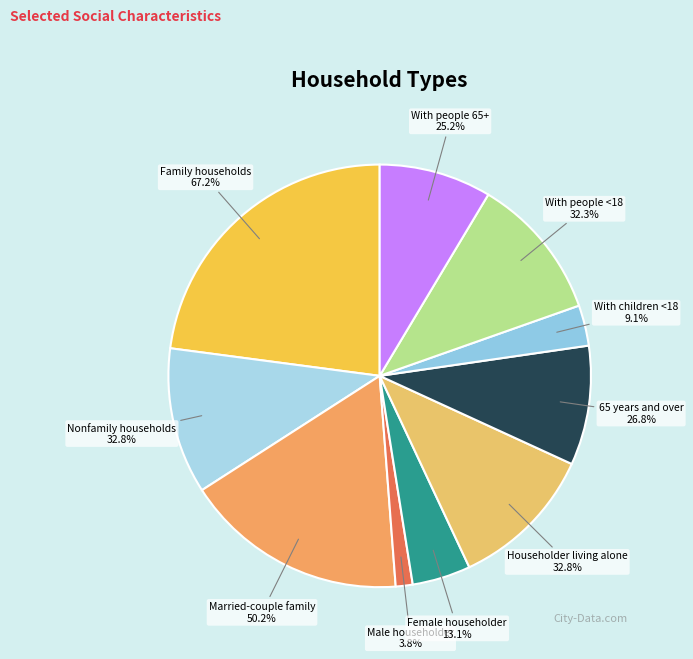

Is there any slice that represents more than half of the pie?

No